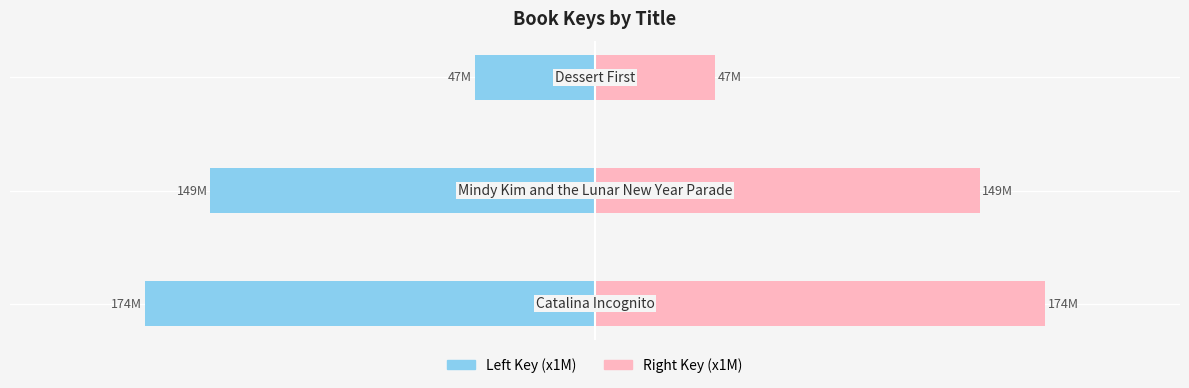

Between −300 and −200, which series saw the biggest shift?

Left Key (x1M)